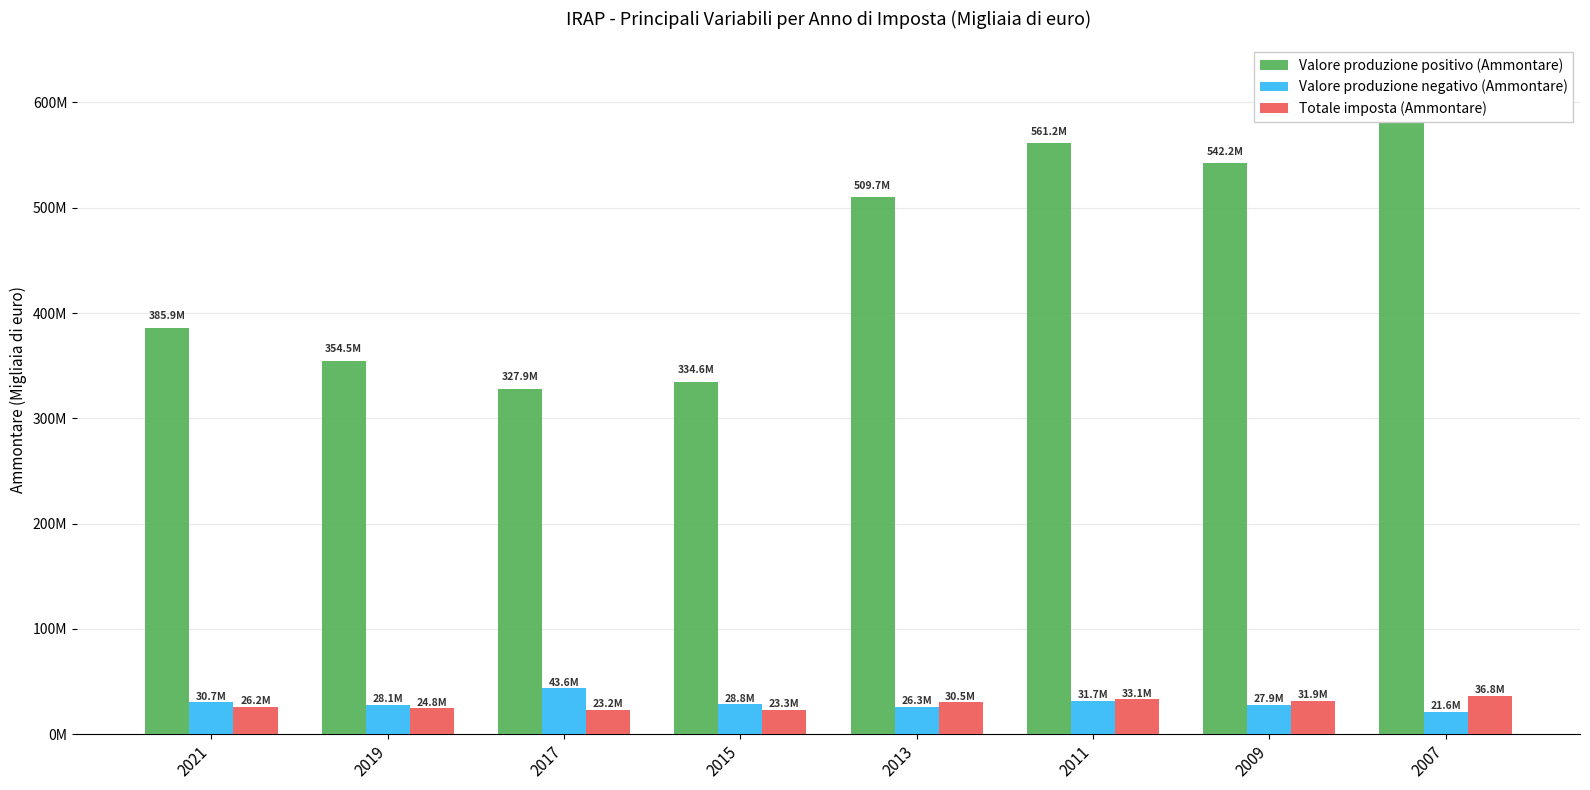

What is the difference between the Totale imposta (Ammontare) values at 2015 and 2017?

105812